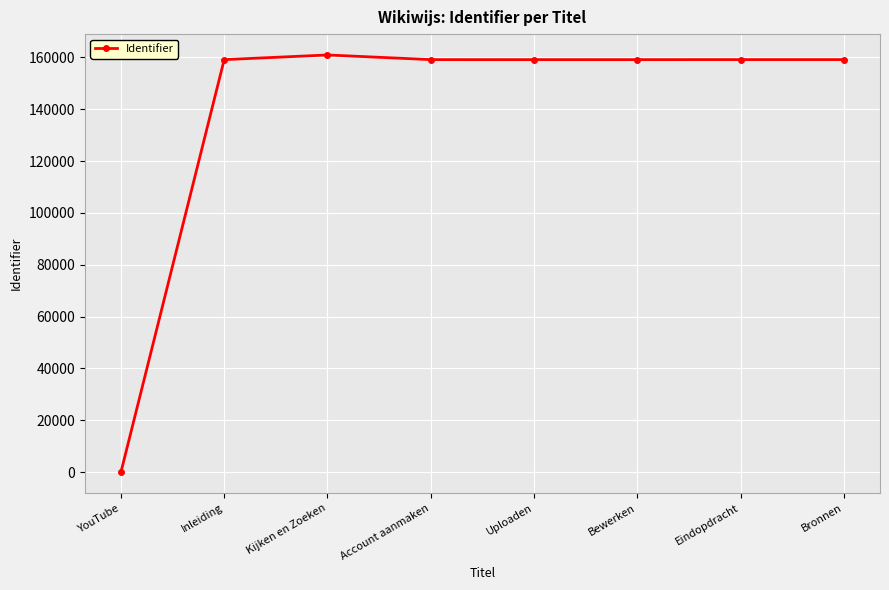

Is it true that the value at Bronnen is 65386?

False